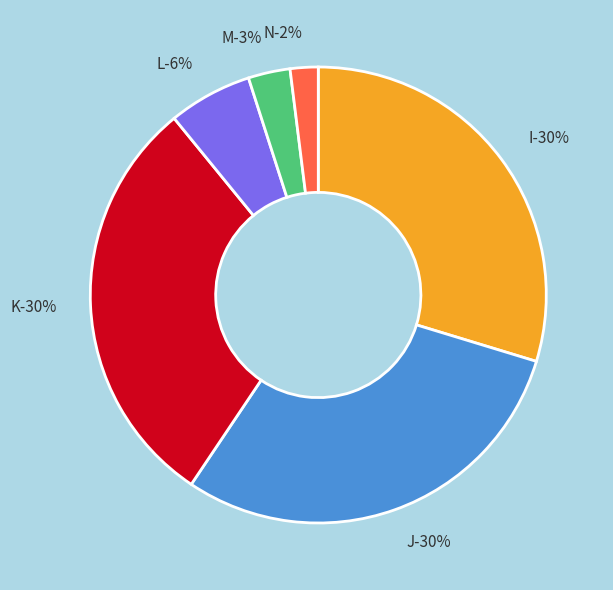

To the nearest percent, what is the combined percentage of K and J?

59%